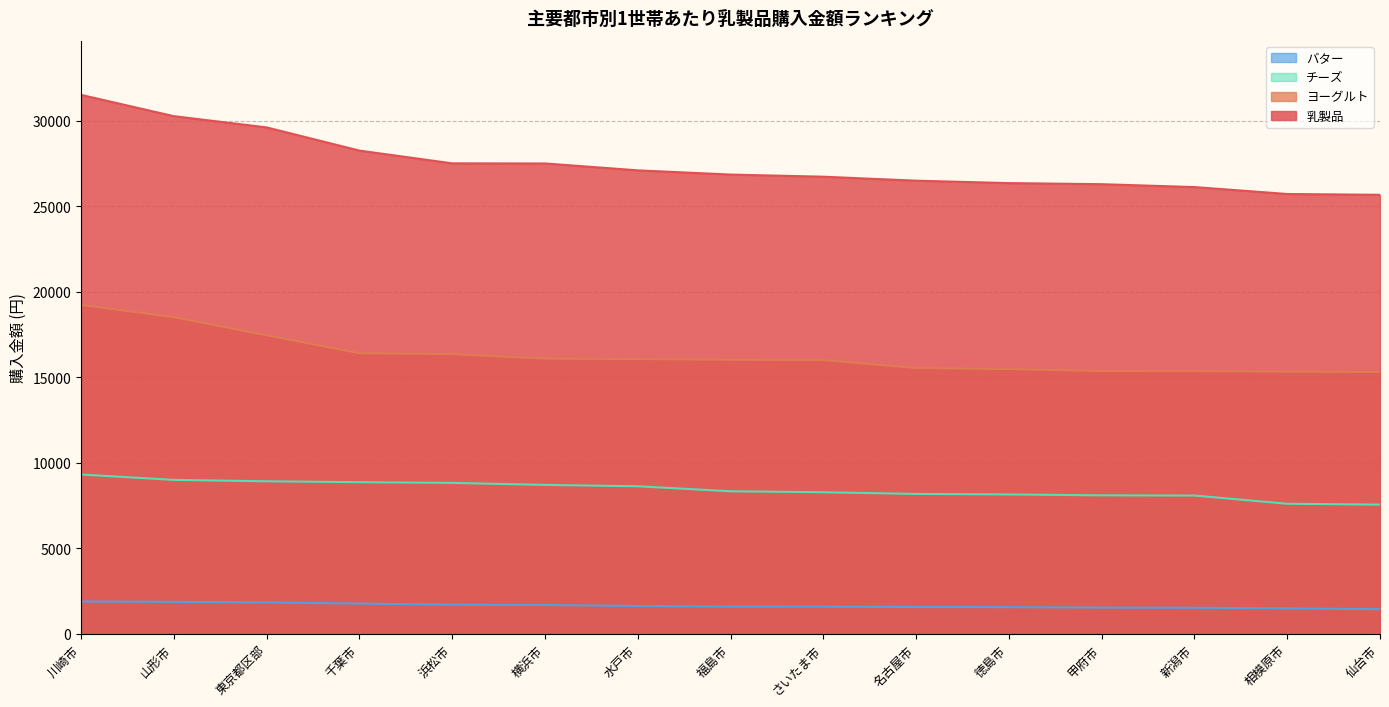

What is the difference between the ヨーグルト values at 名古屋市 and 川崎市?

3691